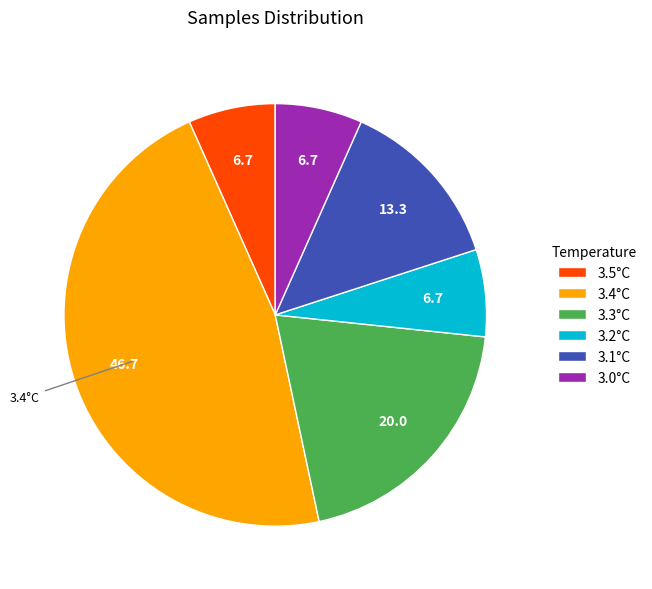

Does 3.4°C account for over 50% of the chart?

No